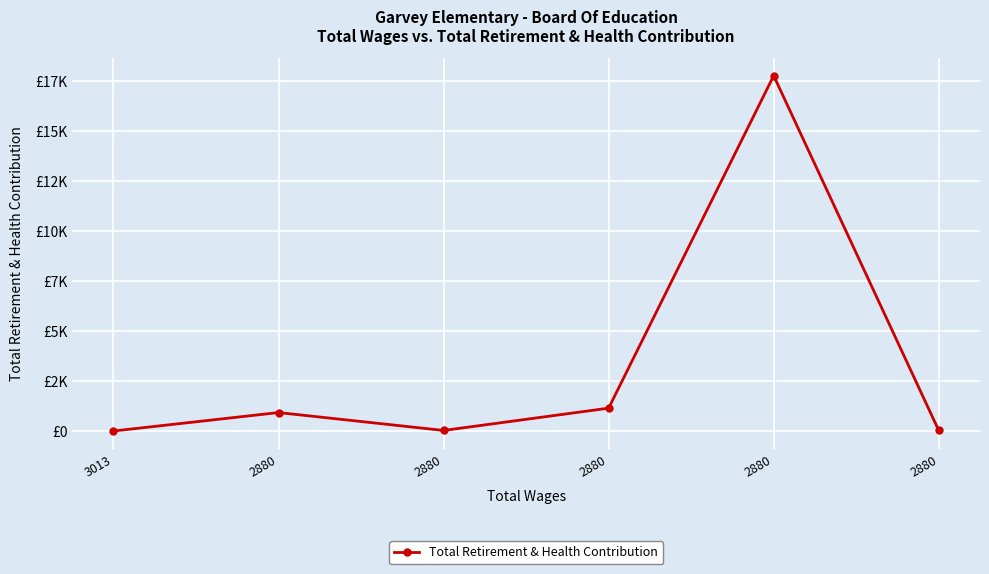

List the labels in order of value, smallest first.

3013, 2880, 2880, 2880, 2880, 2880